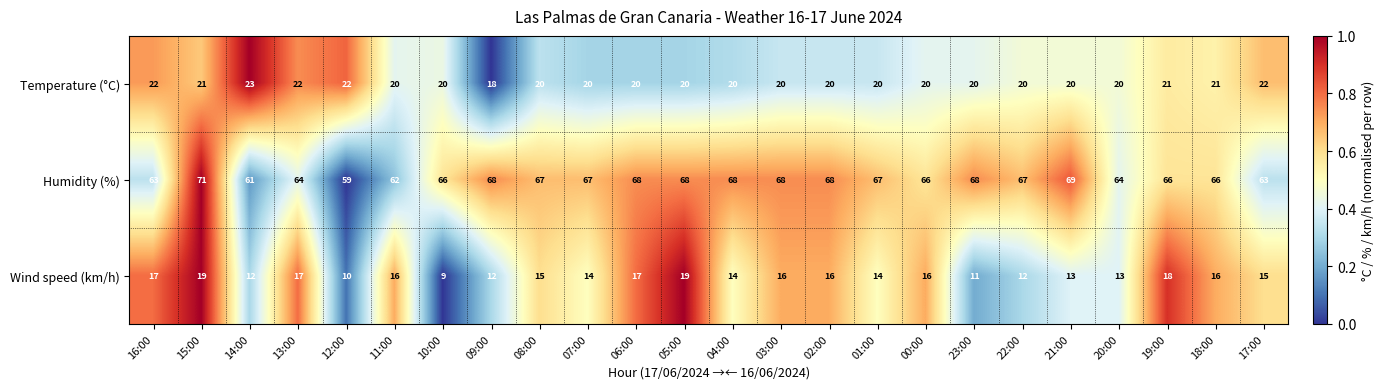

Count the number of data series in this chart.

3